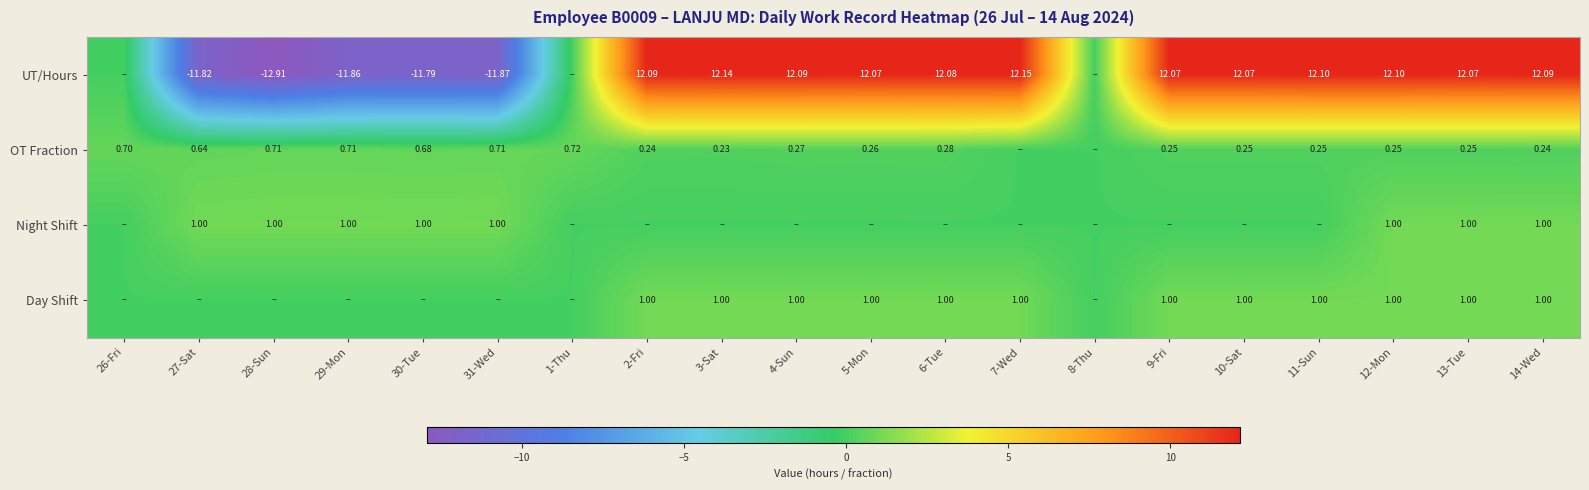

At which category is the sum across all series the highest?

12-Mon